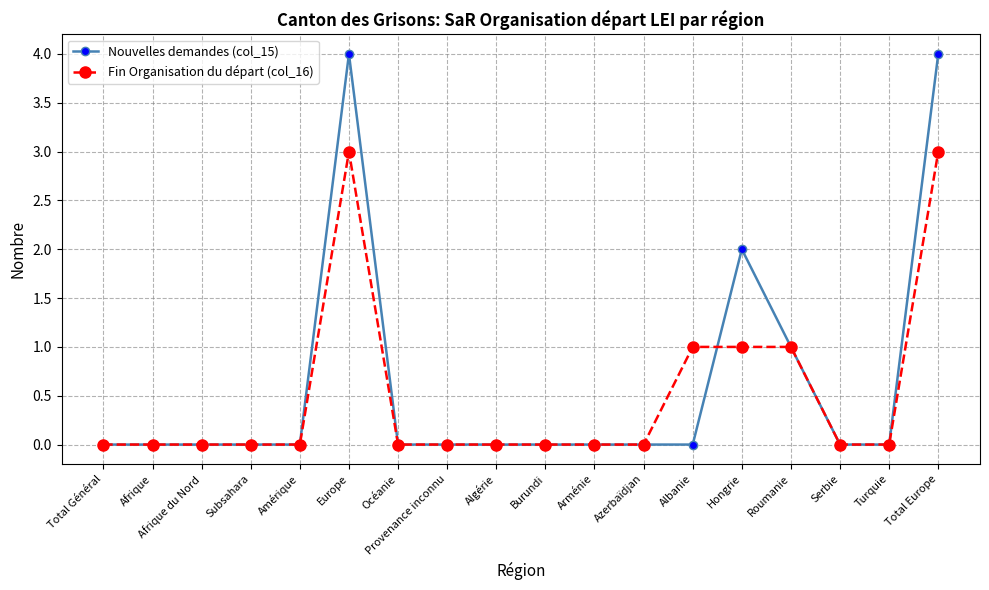

List the series in order of their peak value, lowest first.

Fin Organisation du départ (col_16), Nouvelles demandes (col_15)